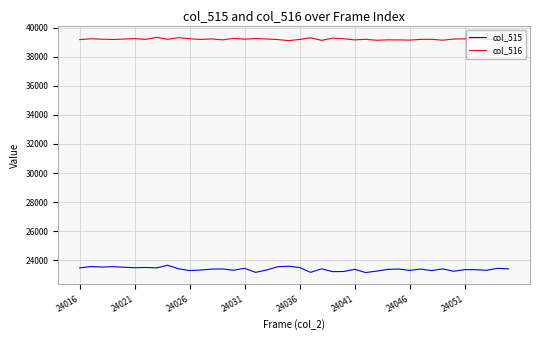

True or false: col_515 and col_516 intersect in this chart.

False